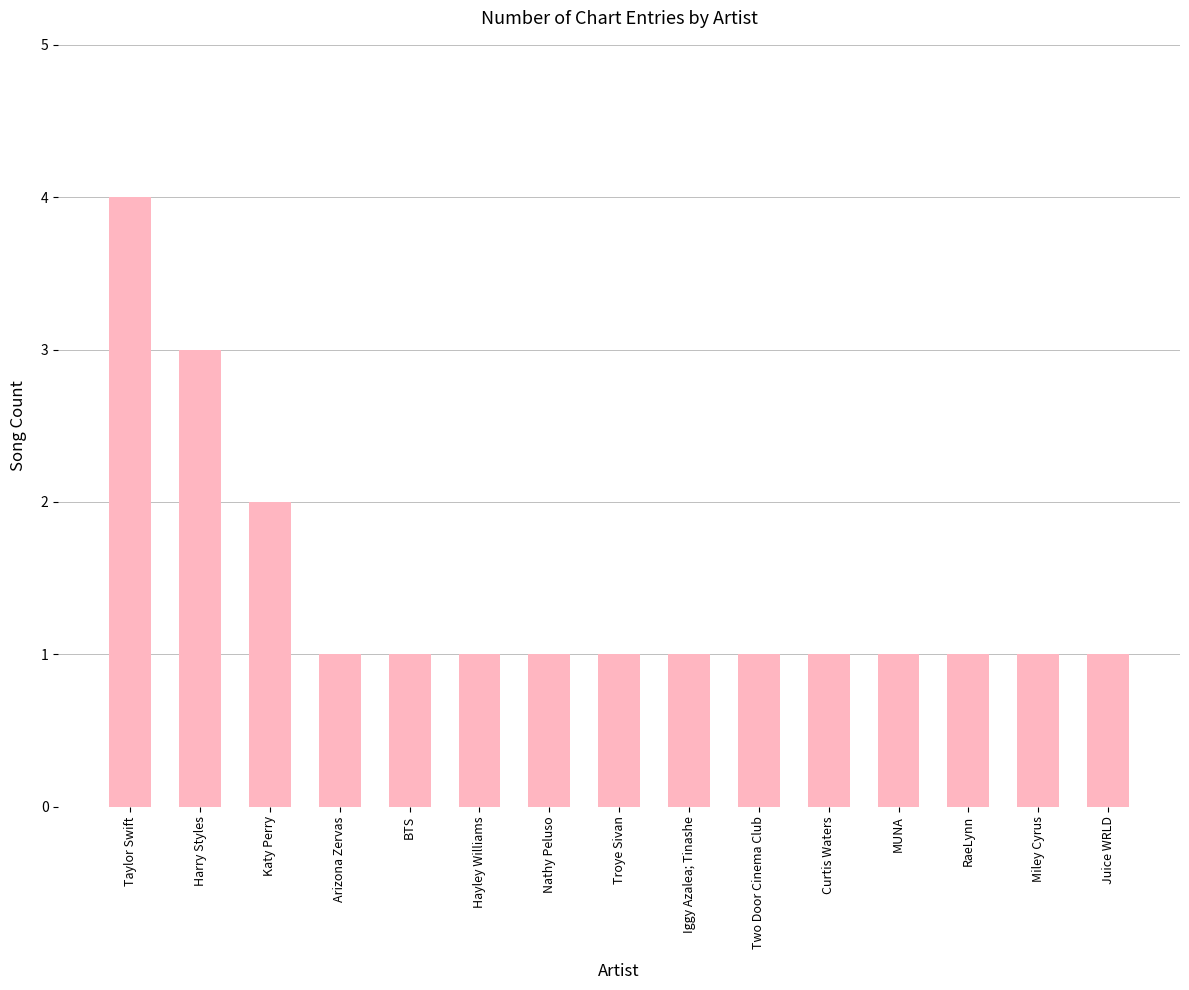

True or false: the data shows 0 at Curtis Waters.

False